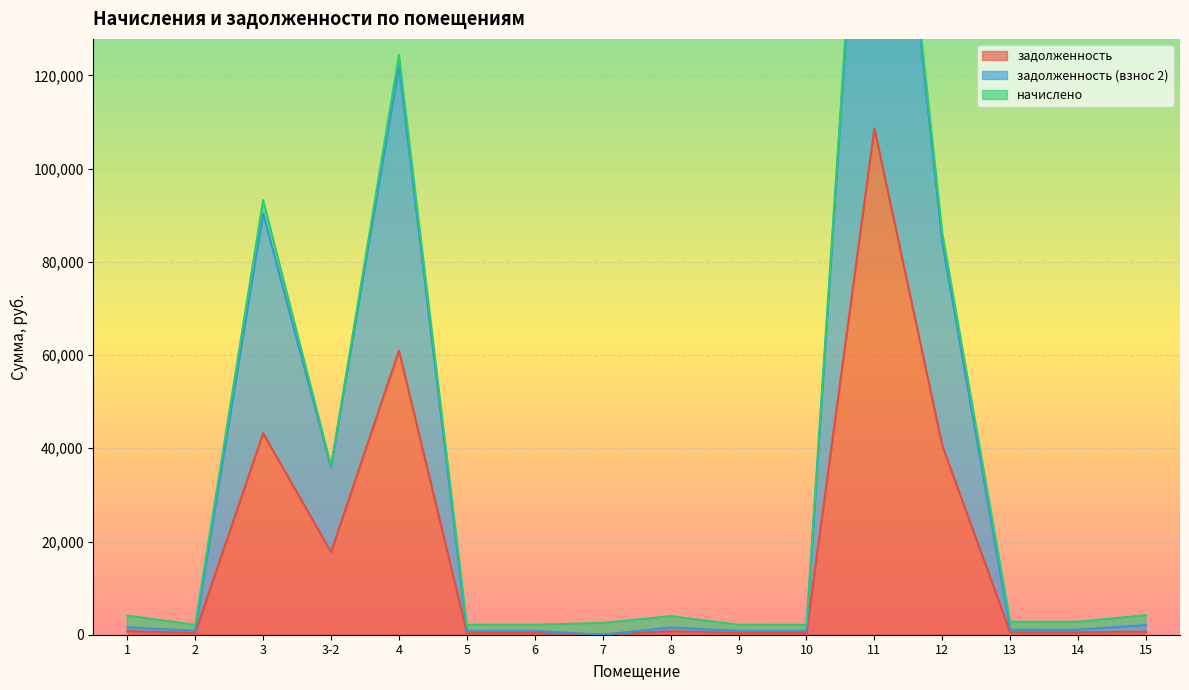

What is the highest value of the задолженность series?

108641.4